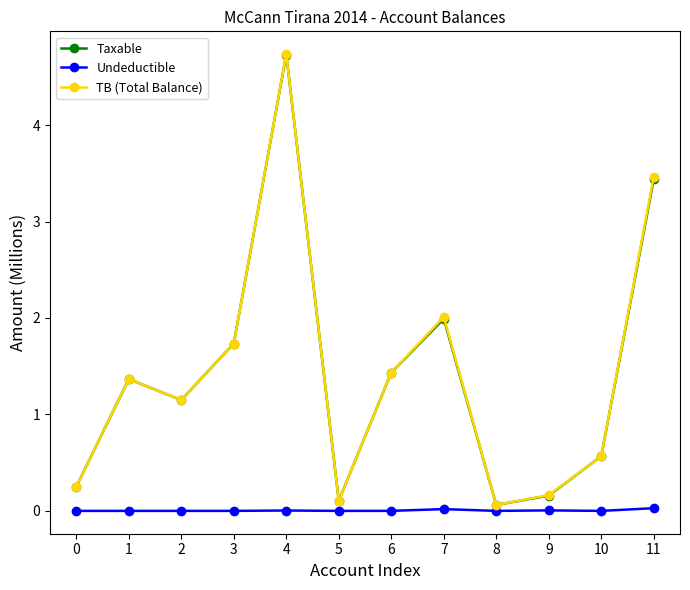

How many lines are shown in the chart?

3